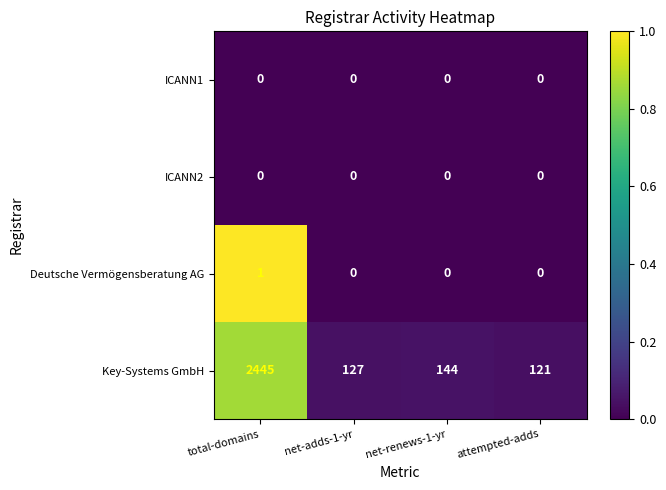

Is the value of Key-Systems GmbH at net-renews-1-yr greater than the value of Deutsche Vermögensberatung AG at net-adds-1-yr?

Yes